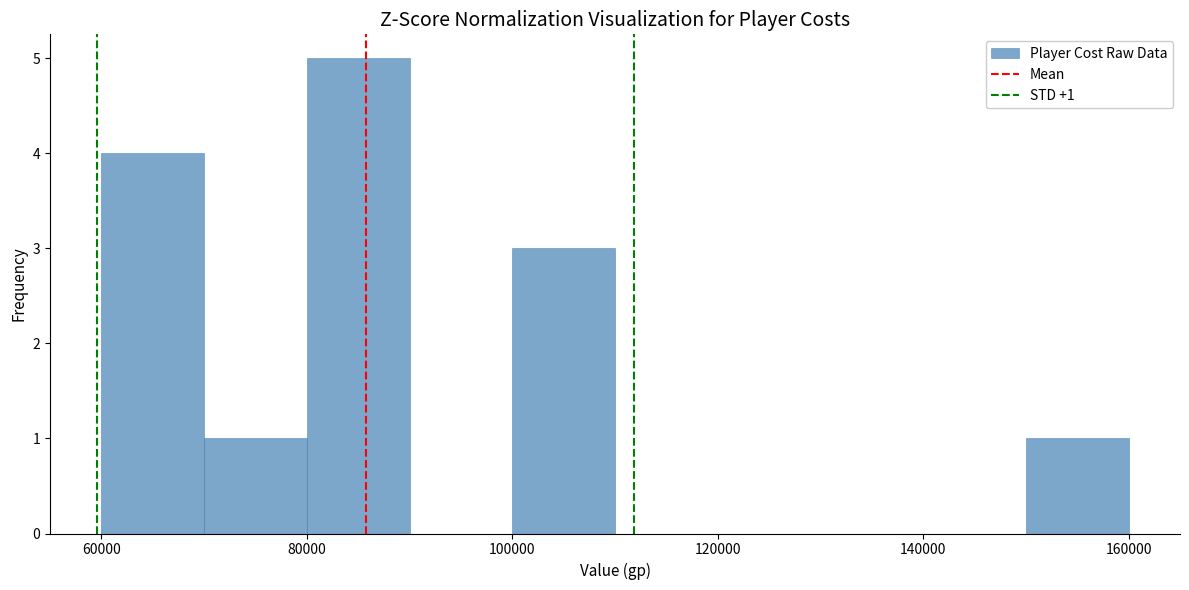

Which range on the x-axis has the tallest bar?

80000 to 90000